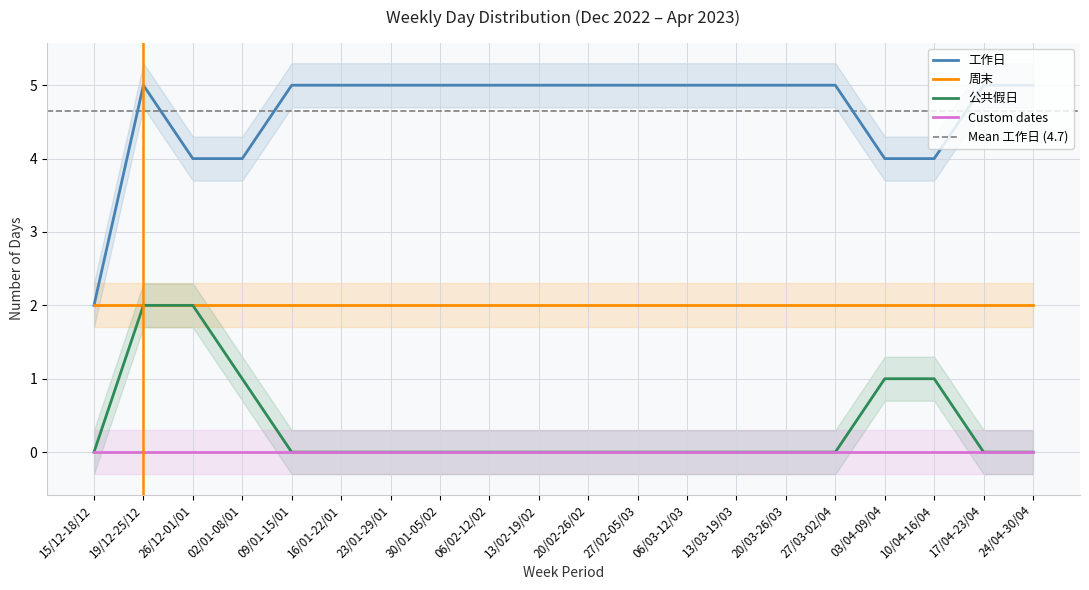

True or false: 工作日 and 公共假日 intersect in this chart.

False